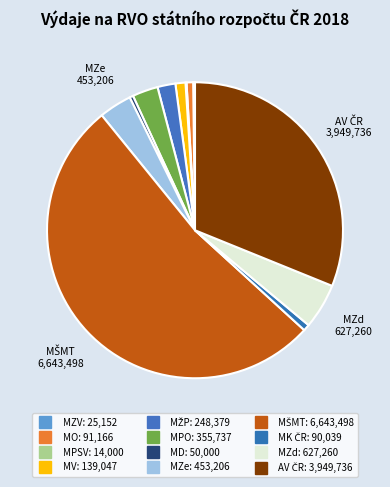

Count the number of slices in the pie.

12